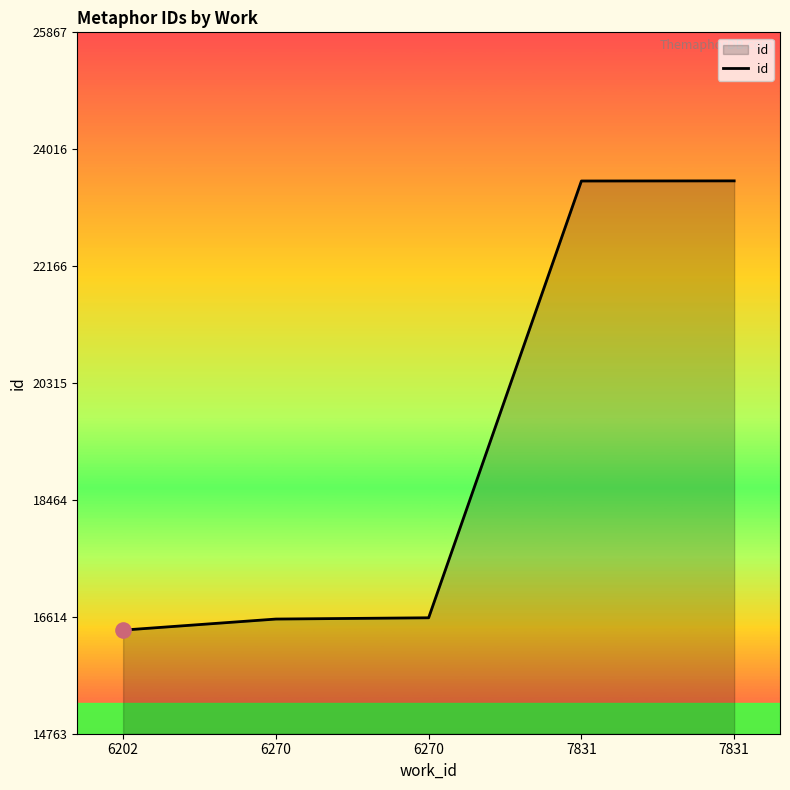

Count the number of data series in this chart.

1